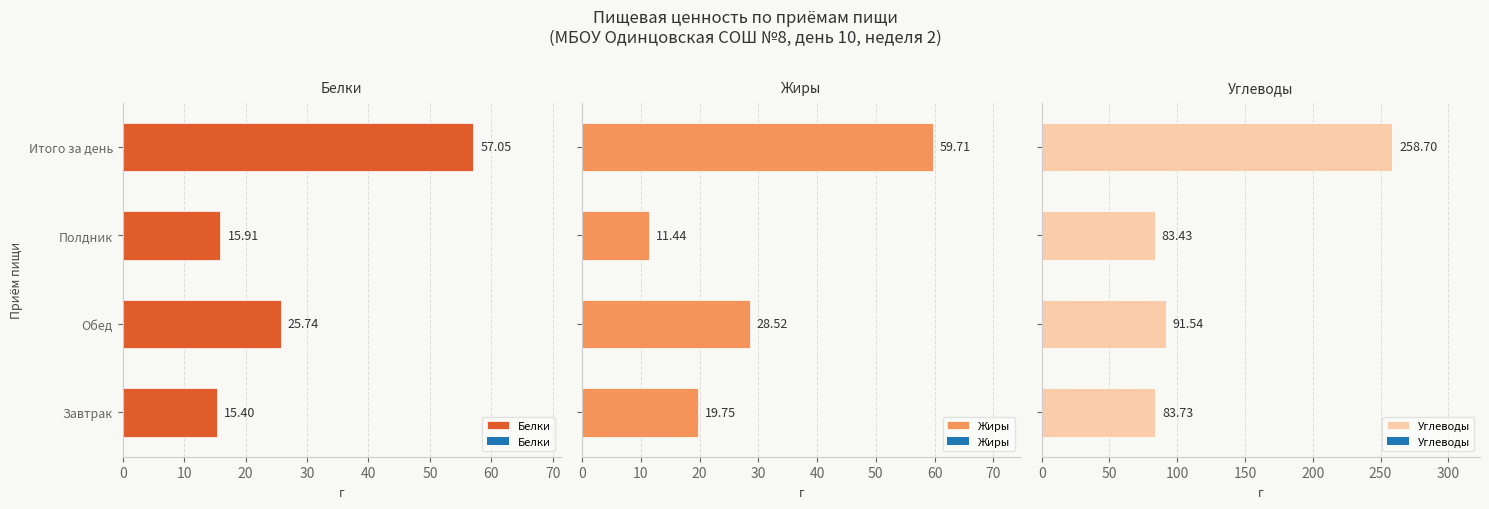

What is the difference between the maximum and minimum values in the Жиры series?

48.3